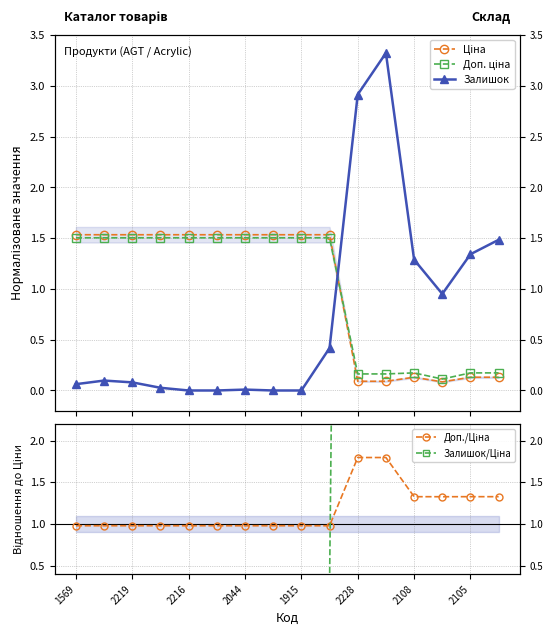

How many values in the Ціна series are below 1?

6